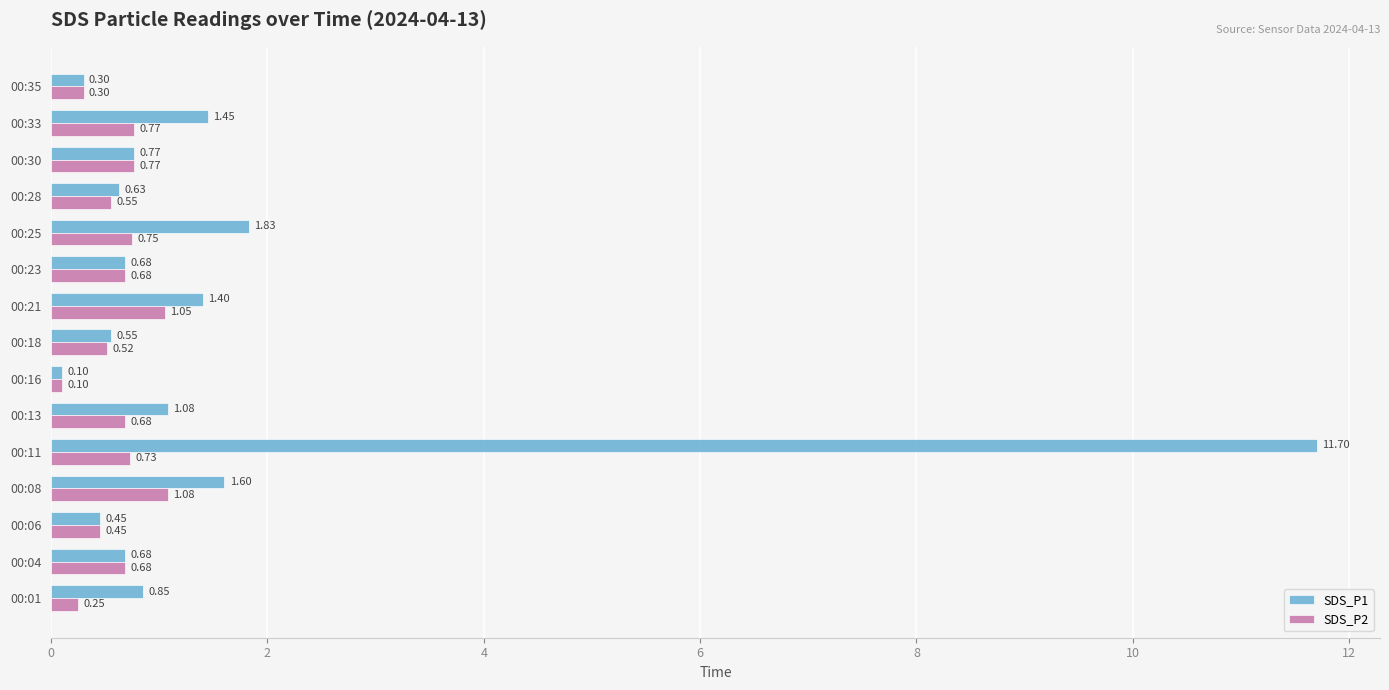

What are all the series names shown in the legend?

SDS_P1, SDS_P2